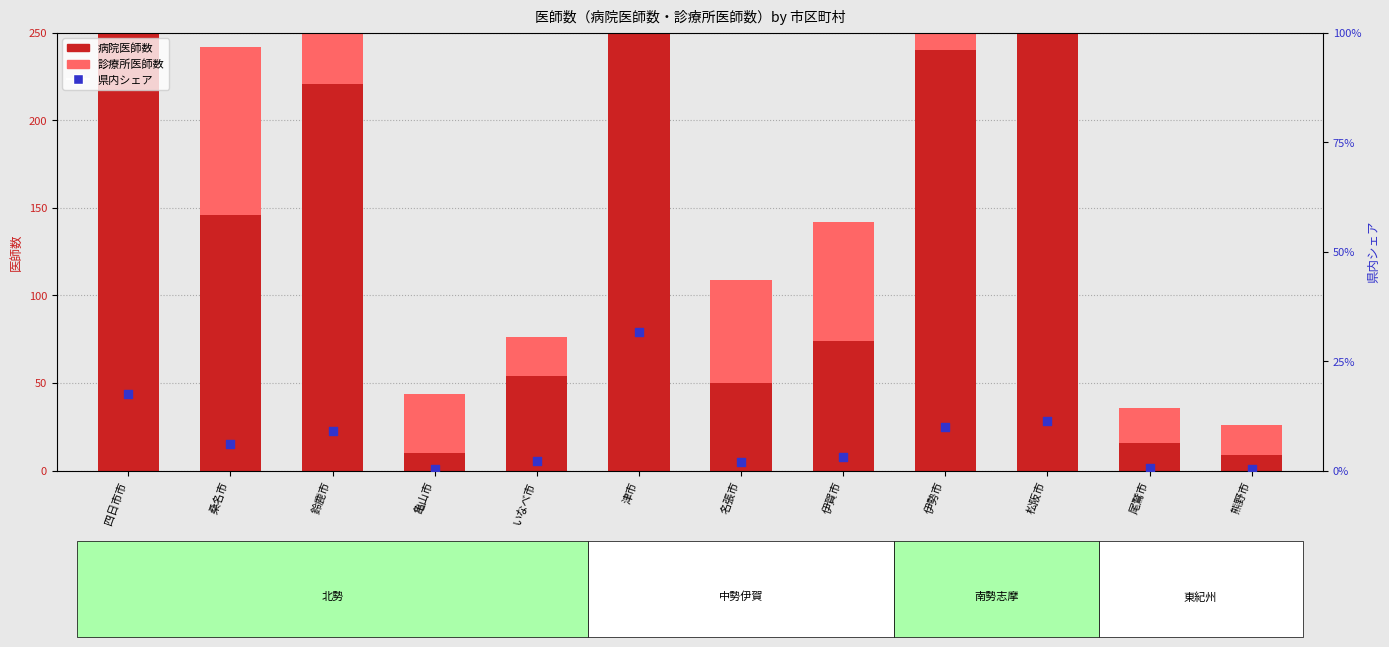

Which series reaches the maximum Y coordinate?

病院医師数